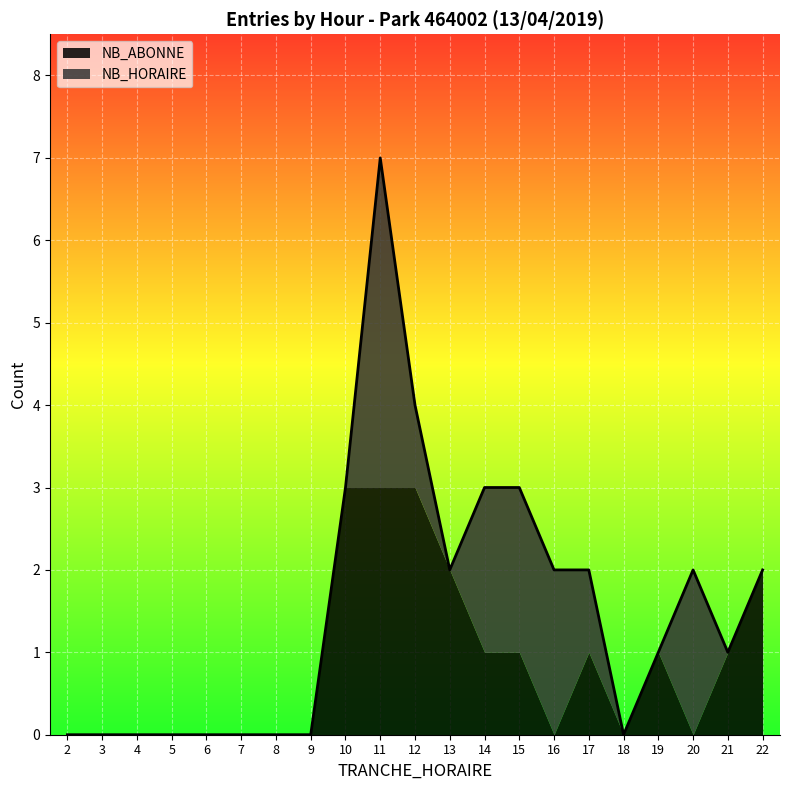

How many positive values does the NB_ABONNE series have?

10